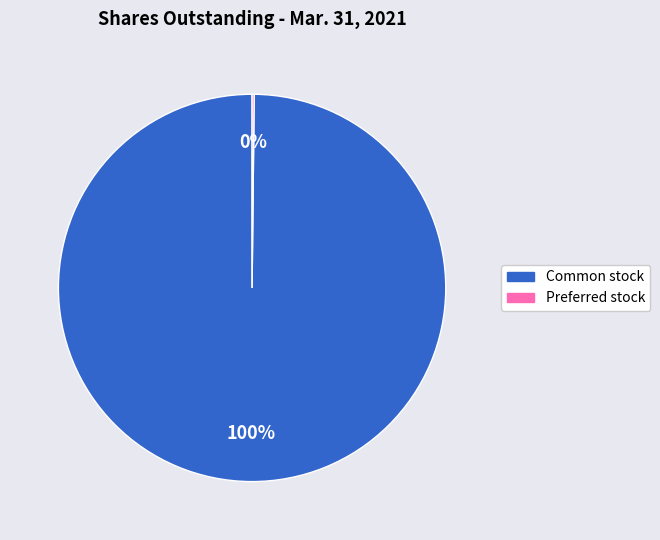

To the nearest percent, what is the average slice percentage?

50%